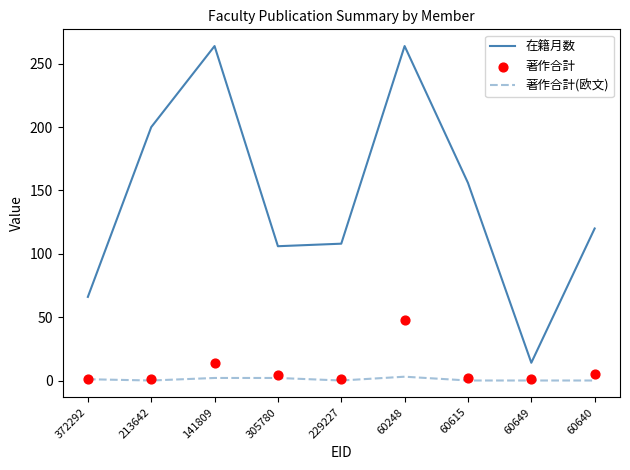

Which series has the largest total across all categories?

在籍月数